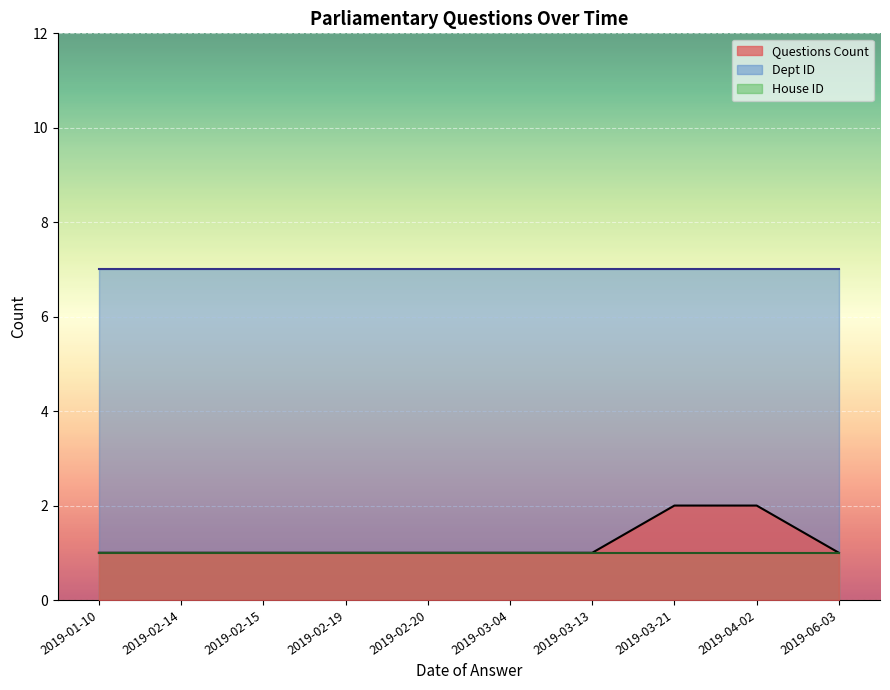

True or false: Dept ID and House ID cross at least once.

False